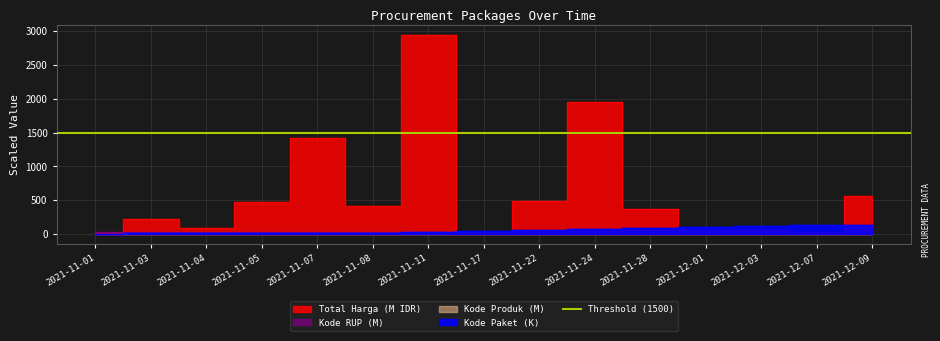

What is the minimum value shown in the chart?

0.5